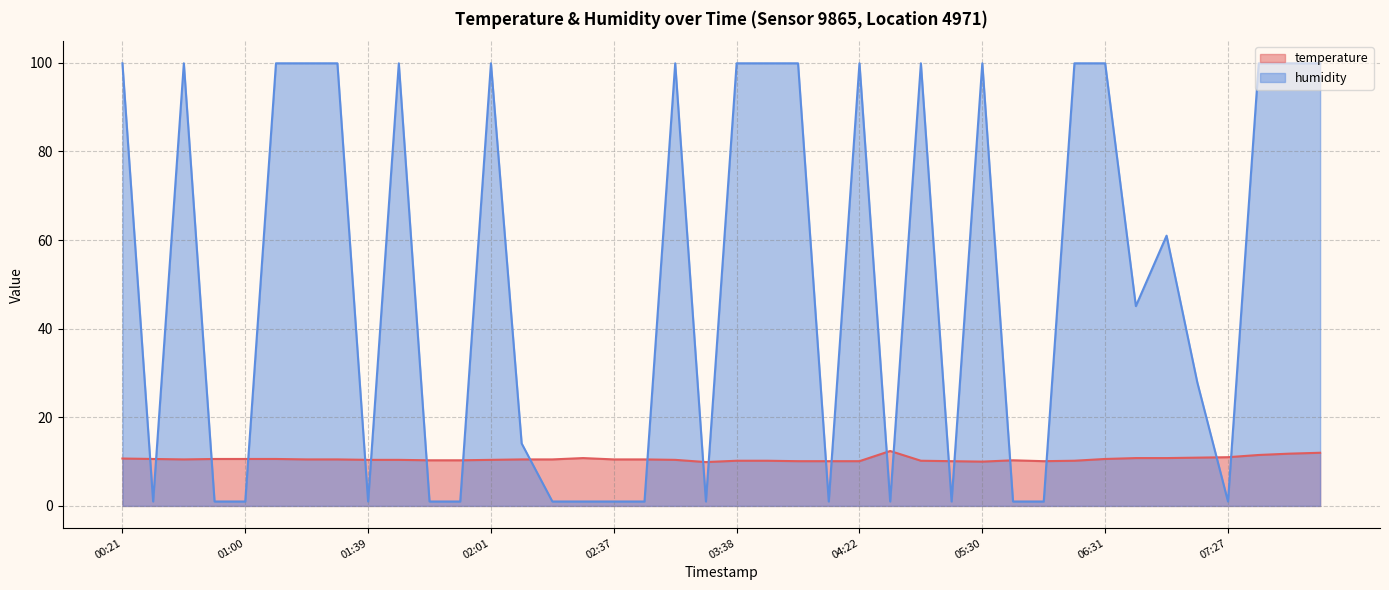

Which series ends up on top after the final intersection of humidity and temperature?

humidity